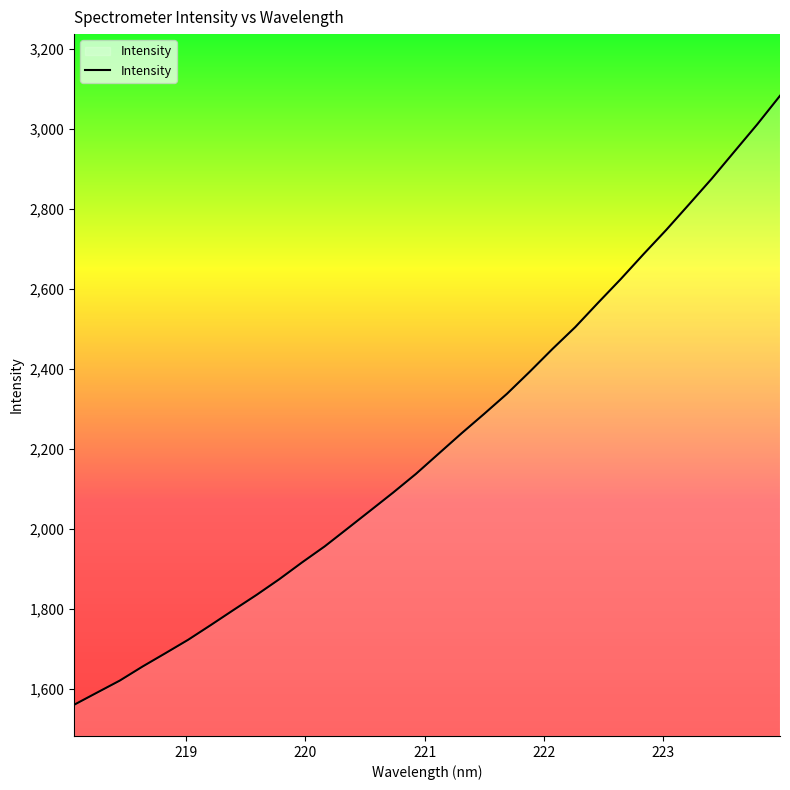

What is the difference between the maximum and minimum values?

1522.7